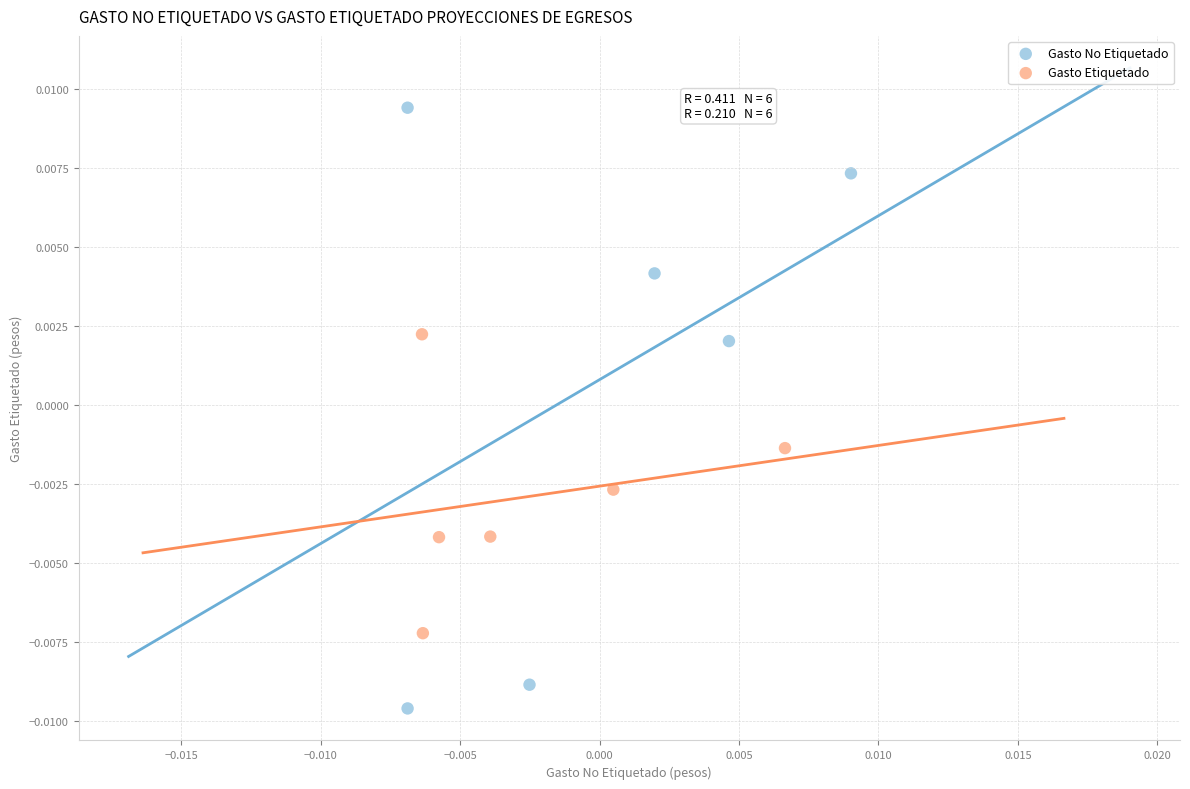

Which series has the widest spread of Y values?

Gasto No Etiquetado